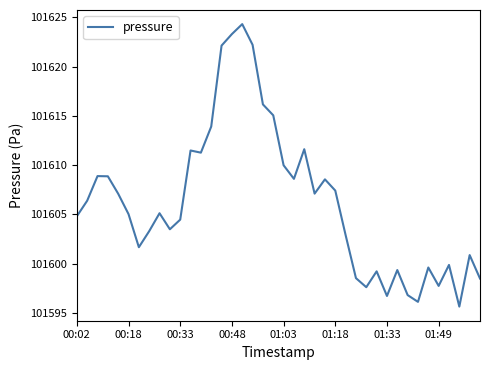

What is the greatest value displayed?

101624.3